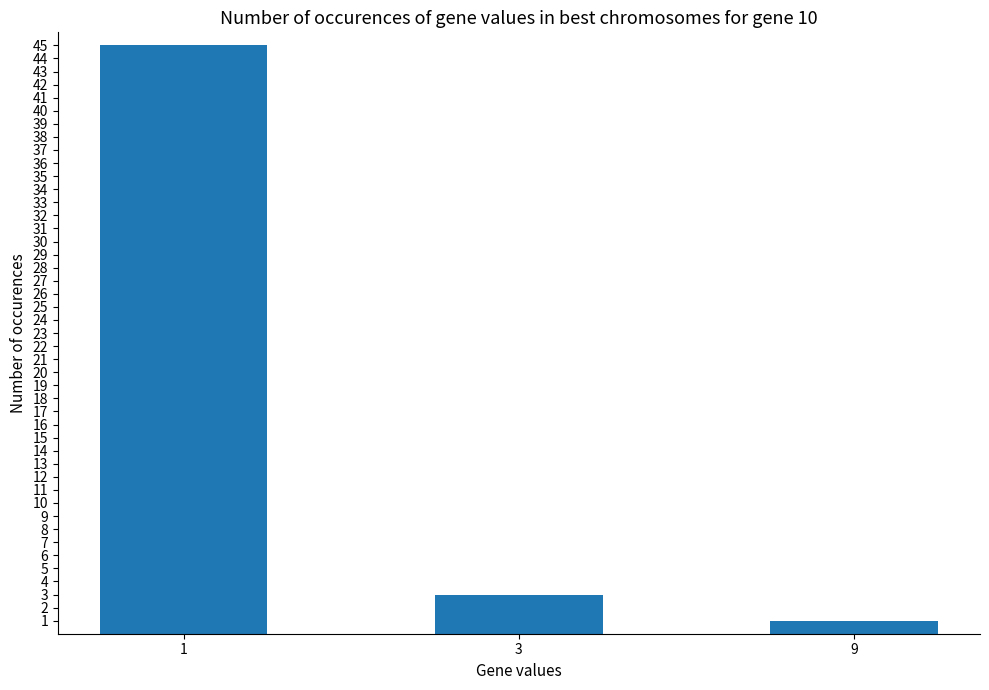

What is the value of the 2nd bar from the left?

3